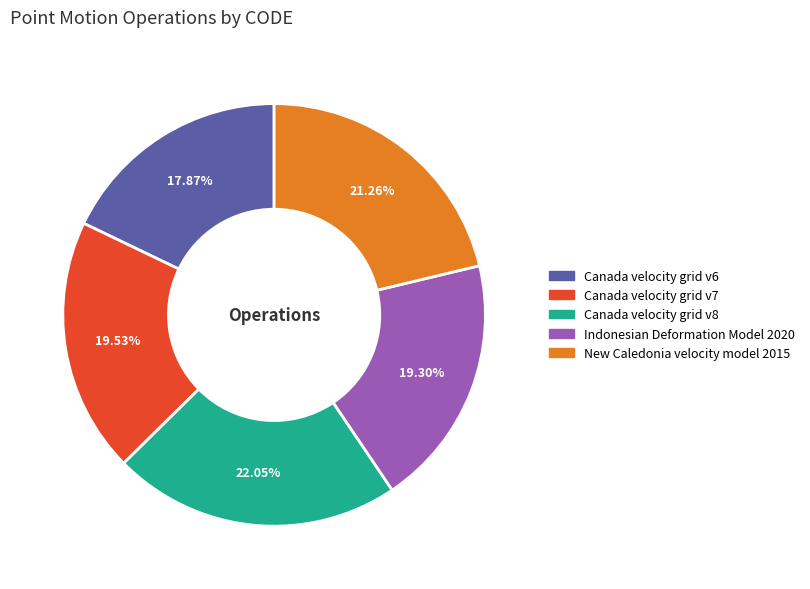

What is the total percentage of New Caledonia velocity model 2015 and Canada velocity grid v6?

39.1%